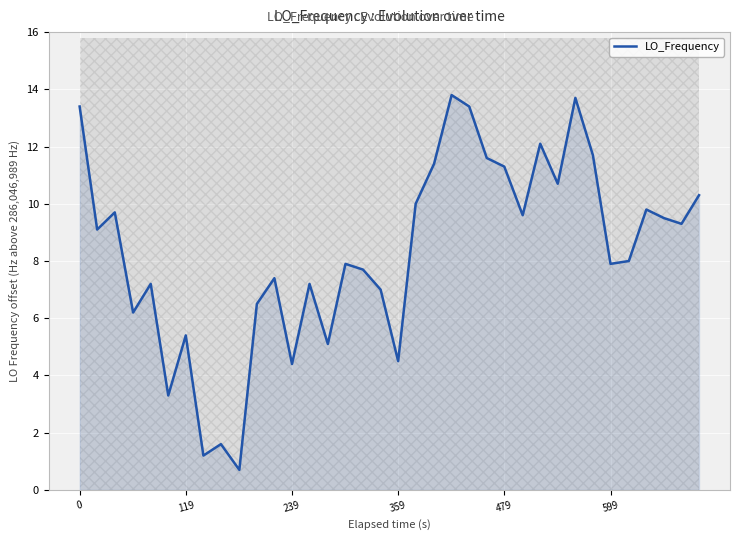

What is the maximum value for LO_Frequency?

13.8